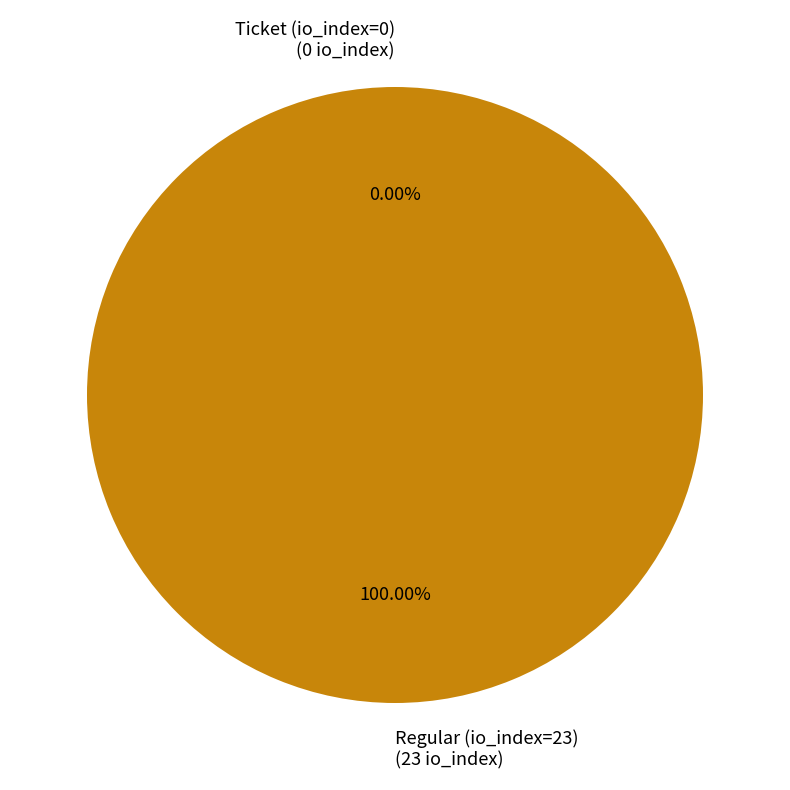

True or false: Ticket (io_index=0) accounts for 0% of the total.

True